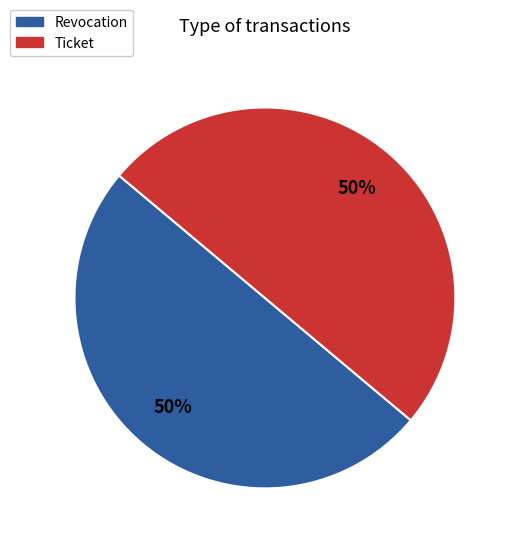

To the nearest percent, what is the combined percentage of Ticket and Revocation?

100%